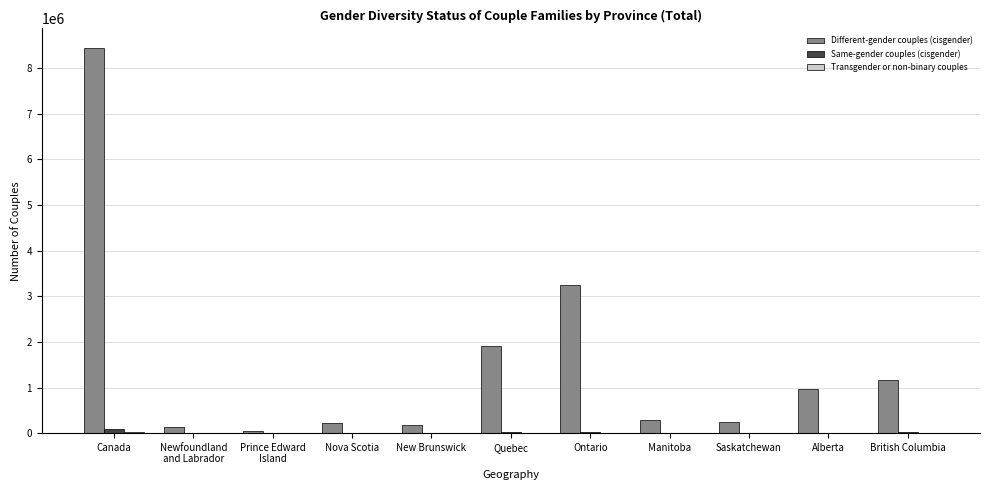

What is the greatest value displayed?

8448940